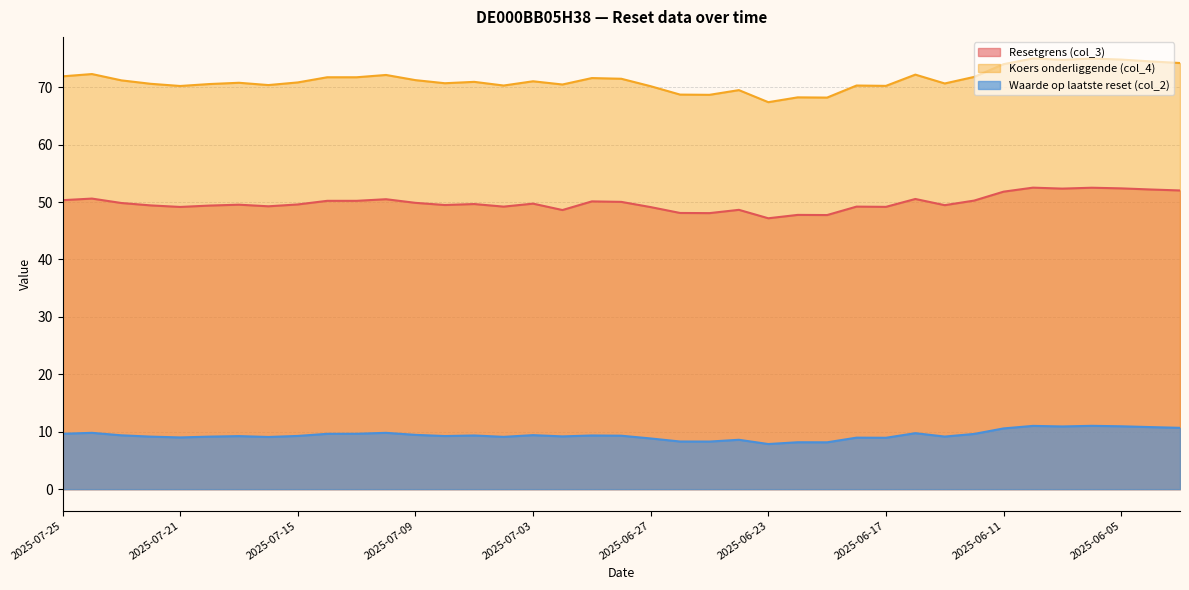

What is the difference between the second highest and minimum values in the Resetgrens (col_3) series?

5.3